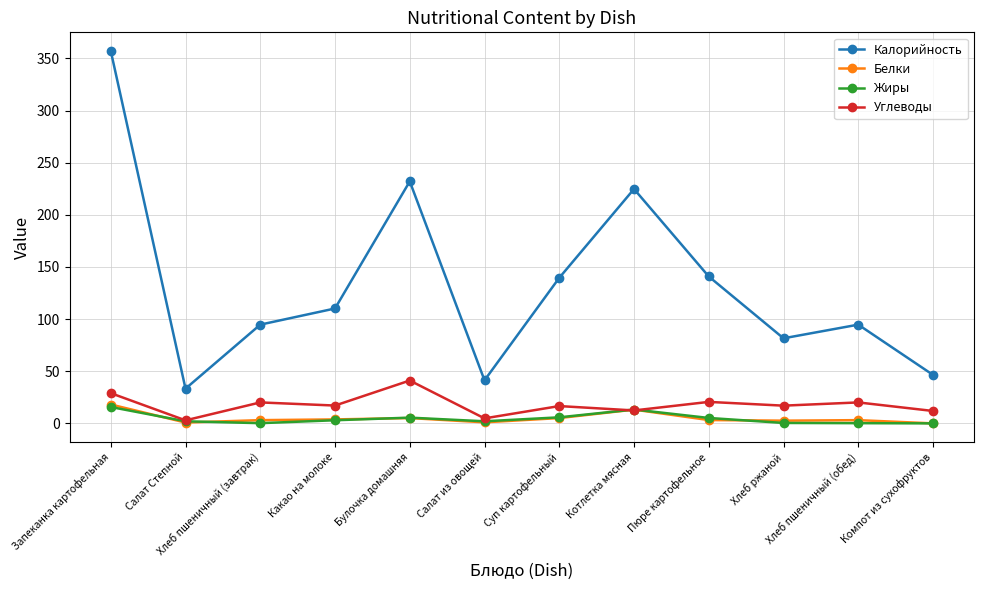

At how many categories does at least one series exceed 252?

1